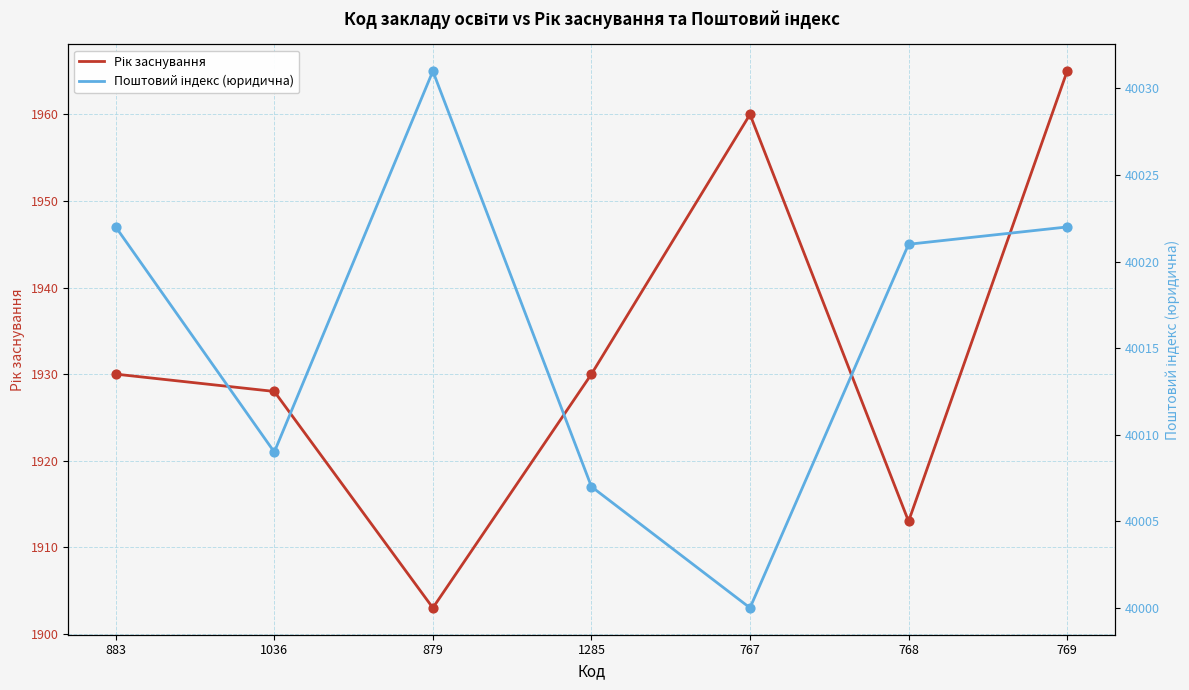

Which series has the largest total across all categories?

Поштовий індекс (юридична)